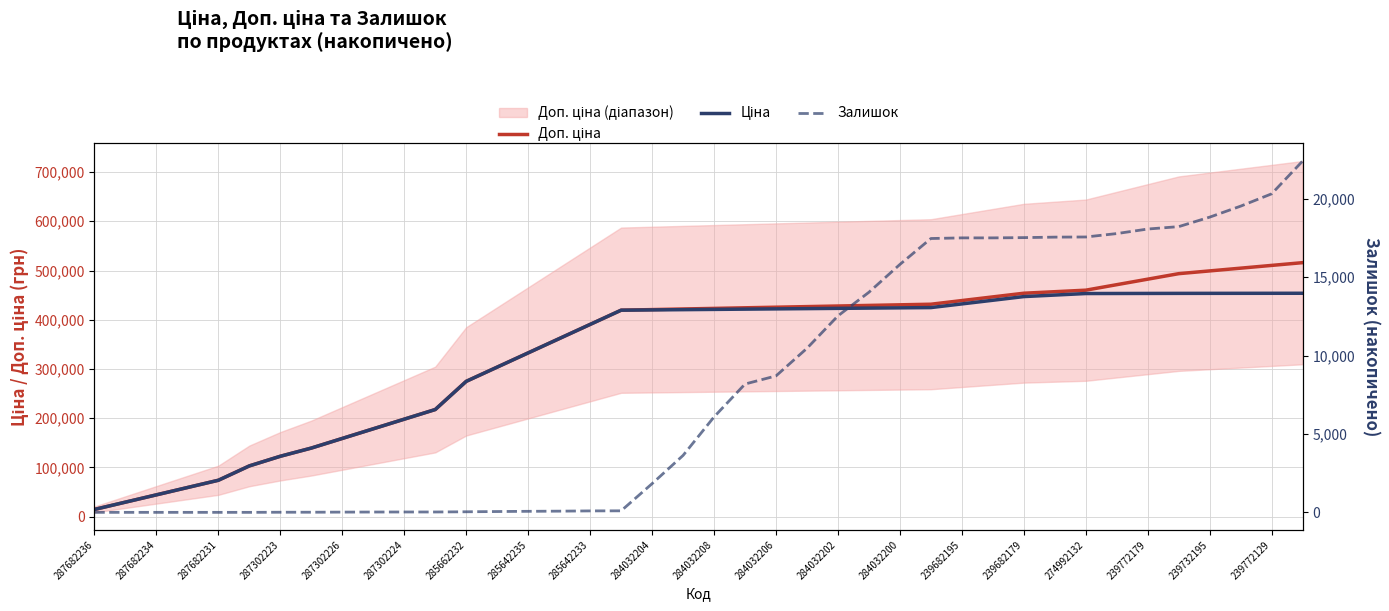

What is the difference between the second highest and second lowest values in the Залишок series?

20327.0